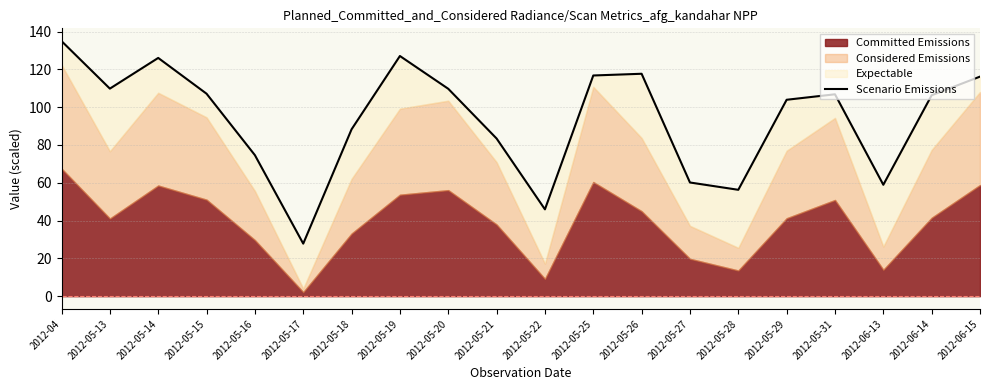

Reading left to right, transcribe all the data shown in this chart.

135.0	109.8	126.1	107.1	74.6	27.8	88.3	127.1	109.7	83.4	46.0	116.8	117.7	60.2	56.3	103.9	106.8	59.0	106.3	116.2